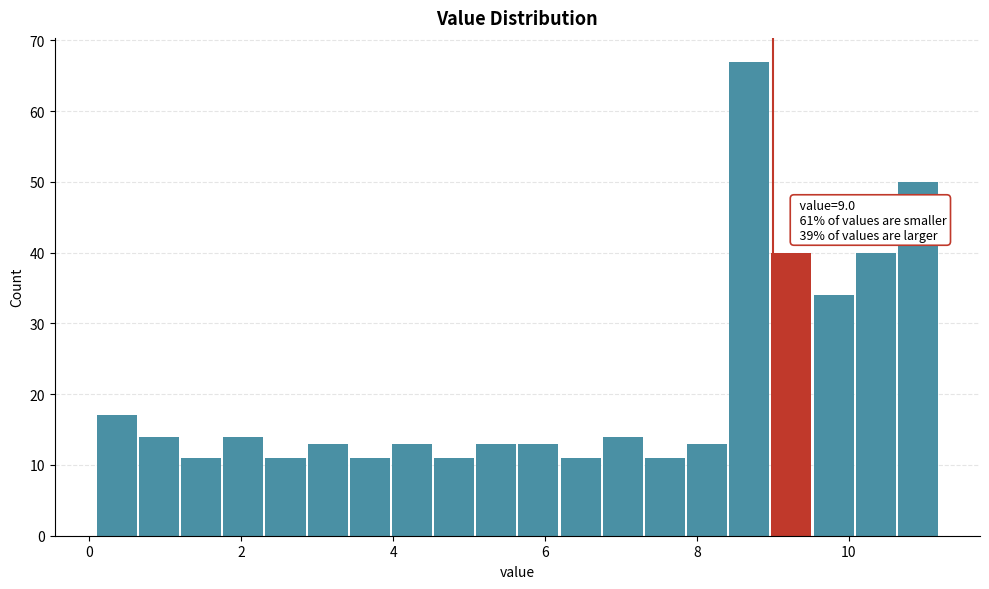

Read against the x-axis, roughly where is the centre of the tallest bar?

8.6